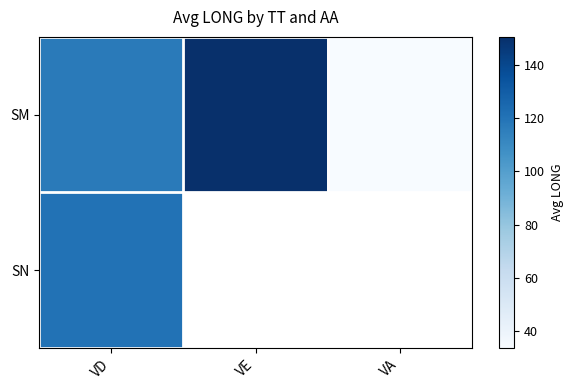

At which label does SM reach its peak?

VE